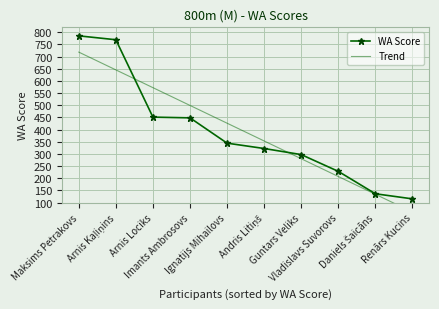

What is the sum of all WA Score values?

3895